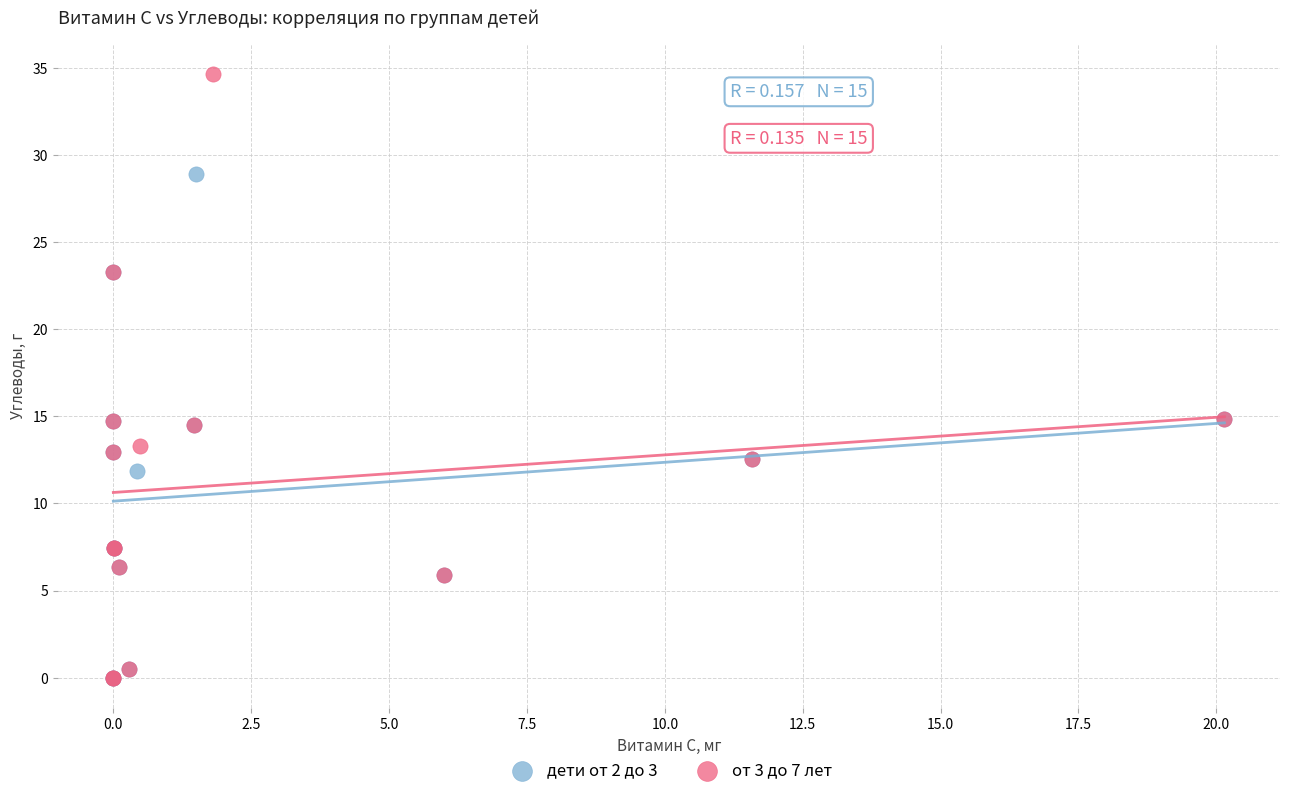

What are all the series names shown in the legend?

дети от 2 до 3, от 3 до 7 лет